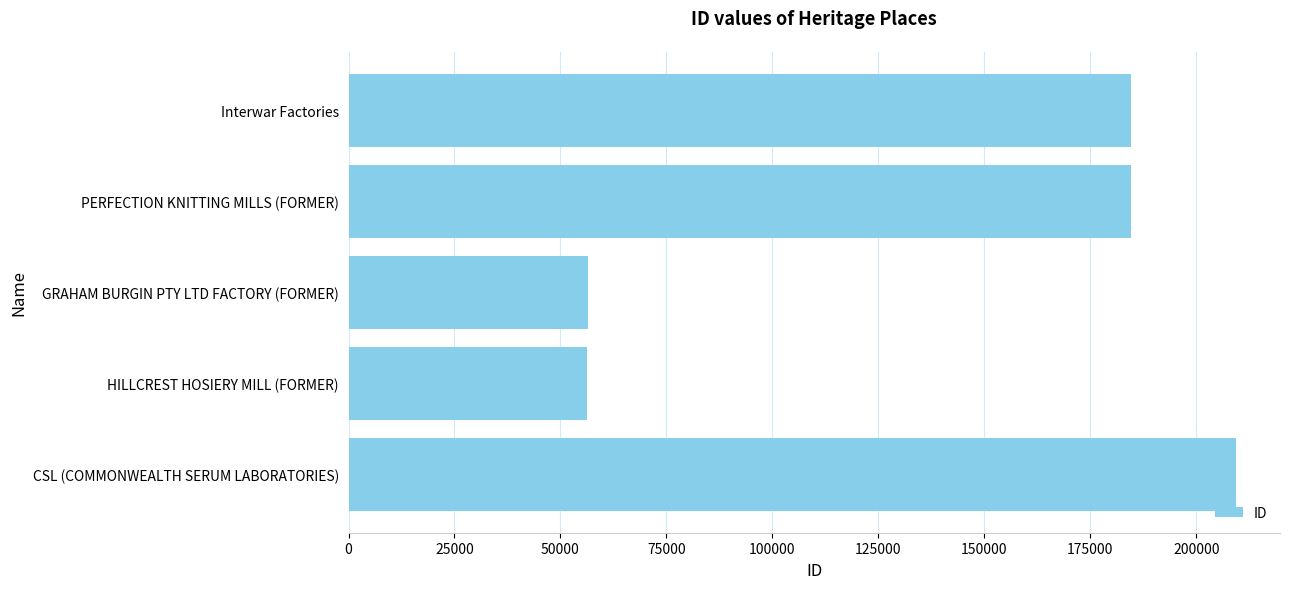

Approximately how many times larger is the value at PERFECTION KNITTING MILLS (FORMER) compared to GRAHAM BURGIN PTY LTD FACTORY (FORMER)?

3.3